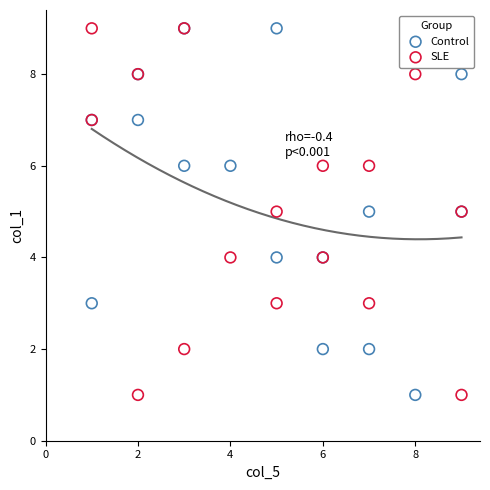

What is the X range (max minus min) for the scatter plot?

8